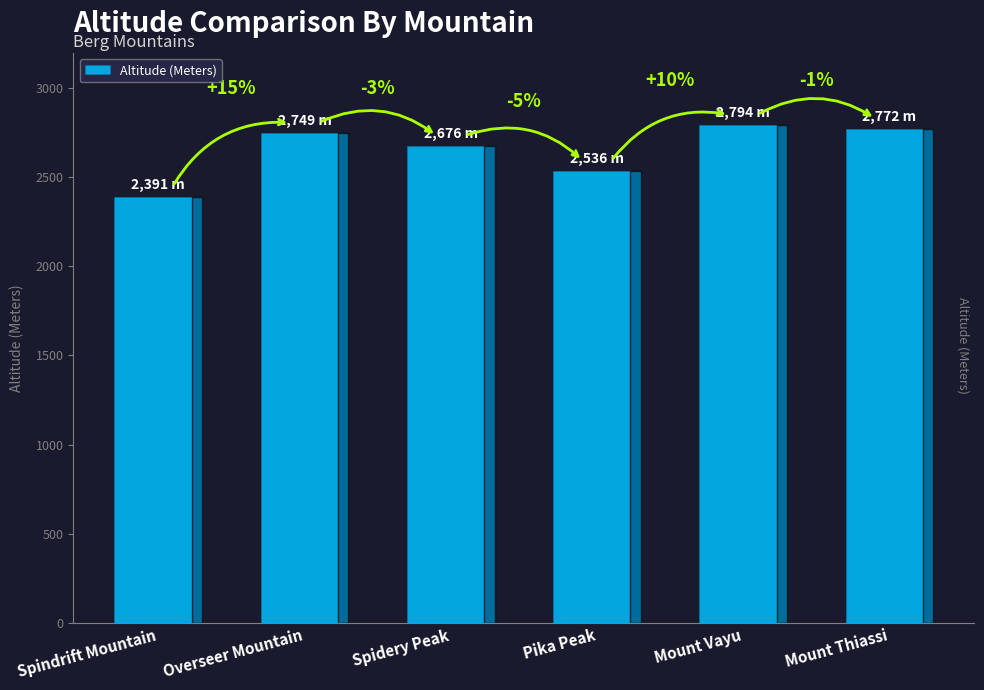

Are the bars horizontal?

No